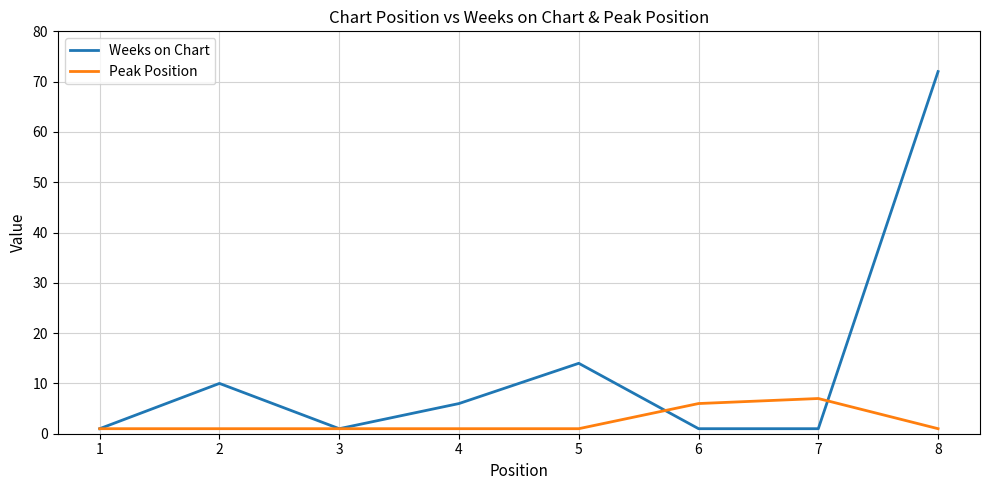

What is the spread (max minus min) of values at 5?

13